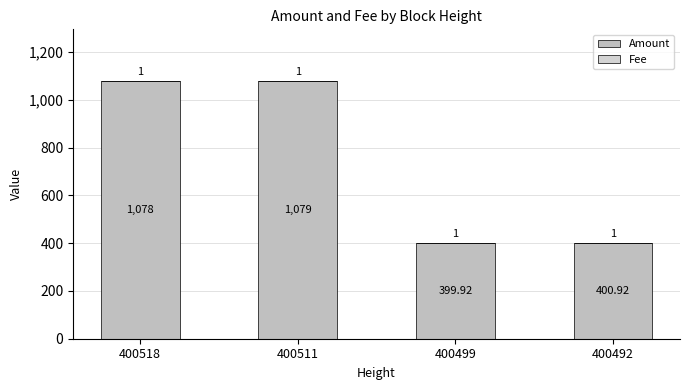

Is it true that Amount equals 1079.0 at 400511?

True